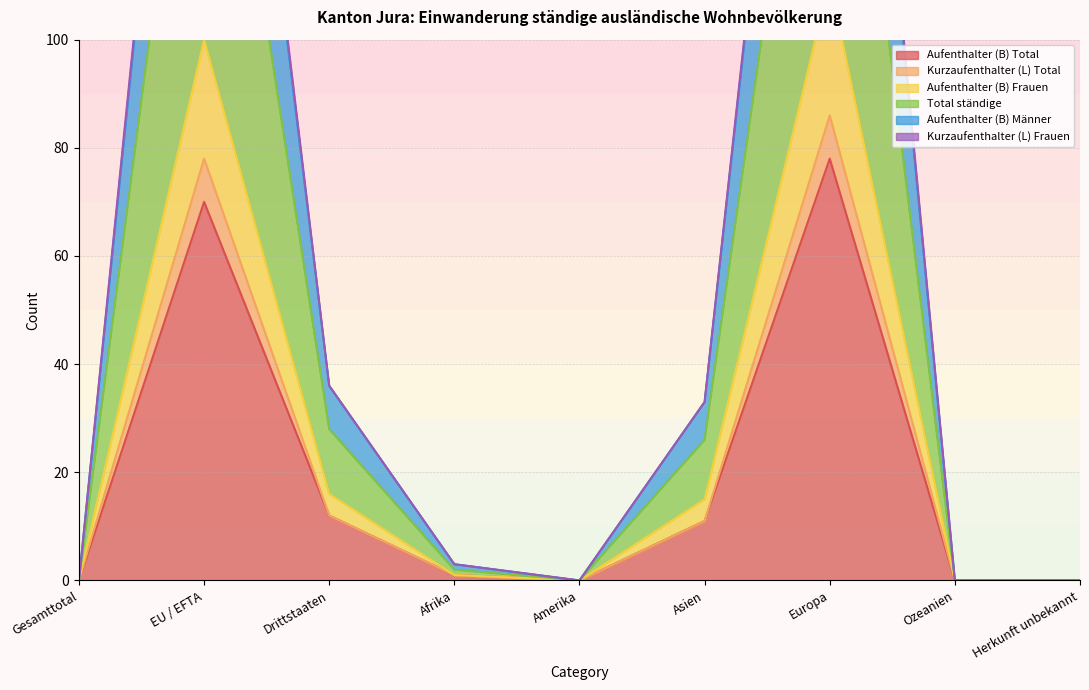

The Aufenthalter (B) Frauen series shows 182 at Europa. True or false?

False